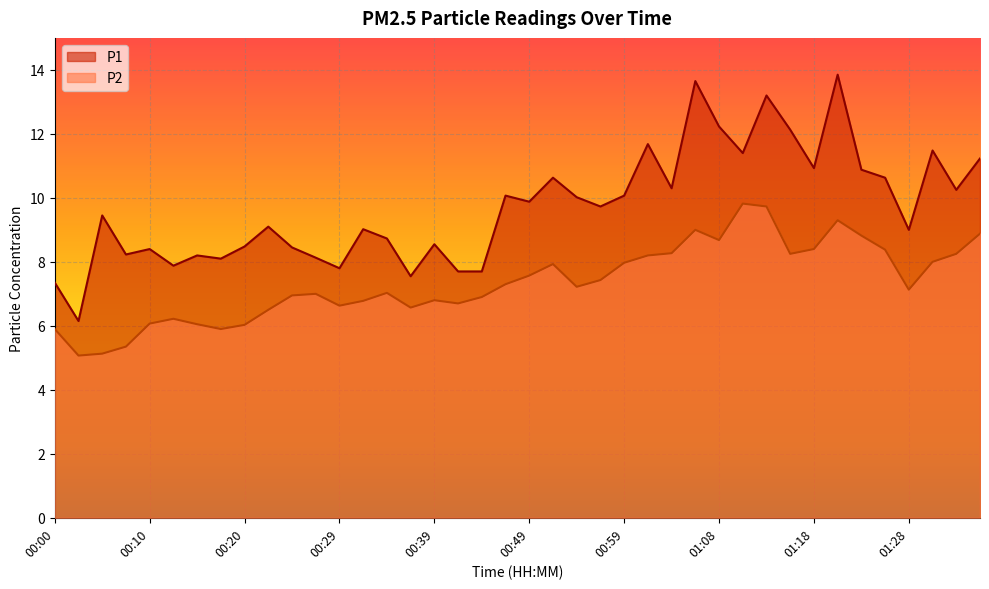

What is the smallest value displayed?

5.1